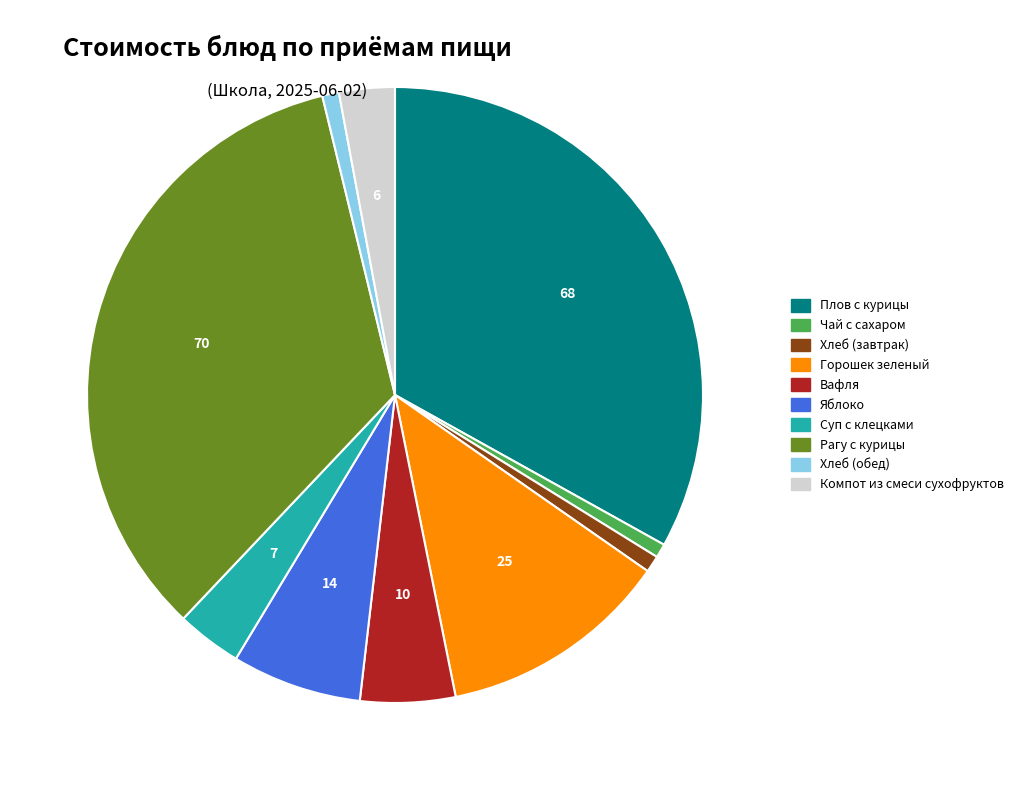

Which has a higher value, Плов с курицы or Рагу с курицы?

Рагу с курицы